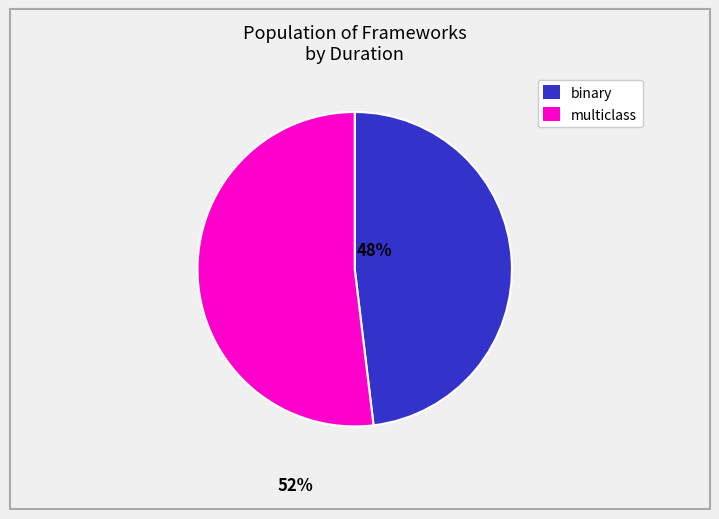

Is there any slice that represents more than half of the pie?

Yes